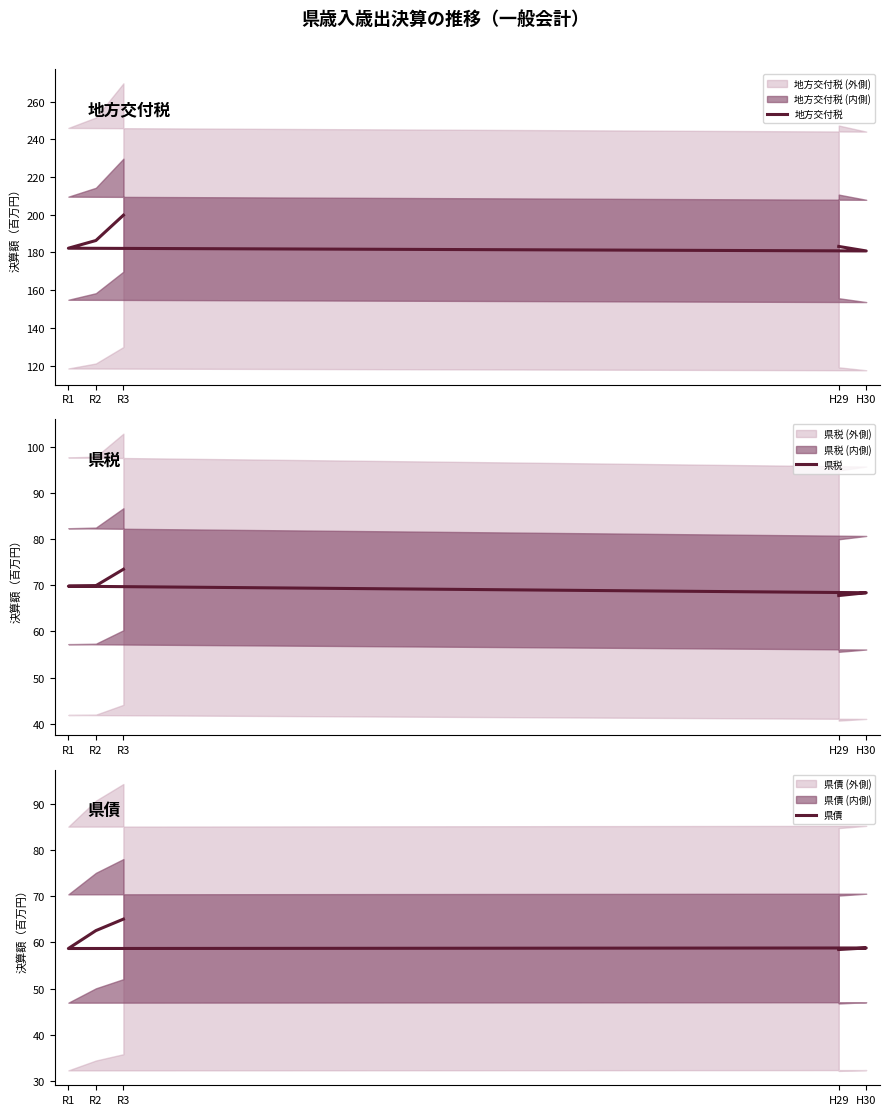

True or false: 地方交付税 and 県債 cross at least once.

False